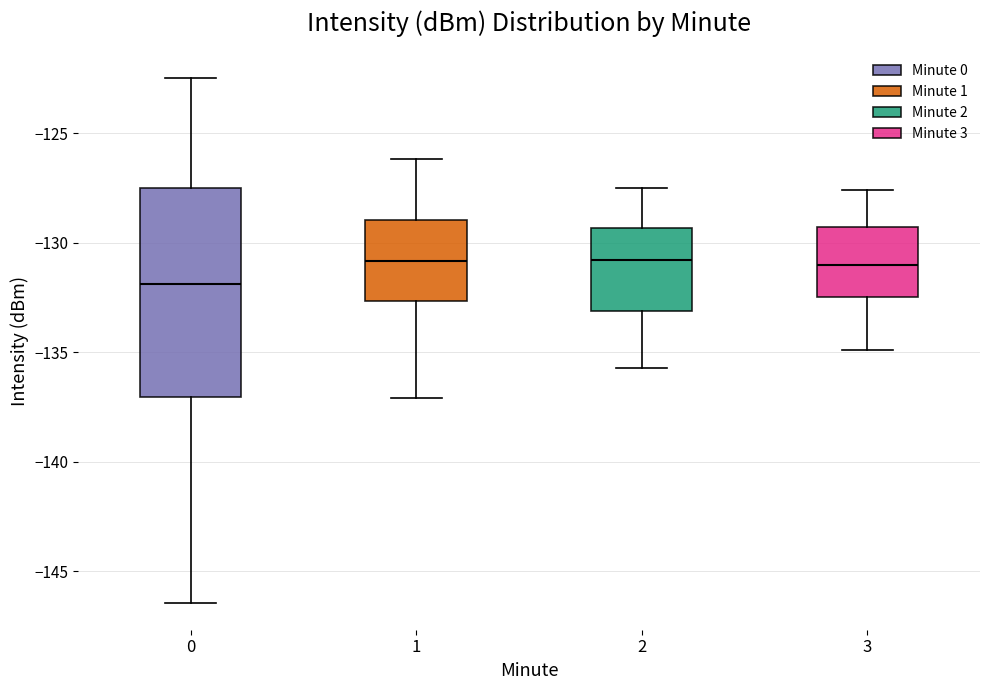

Comparing the boxes themselves (not the whiskers), which one is the tallest?

0